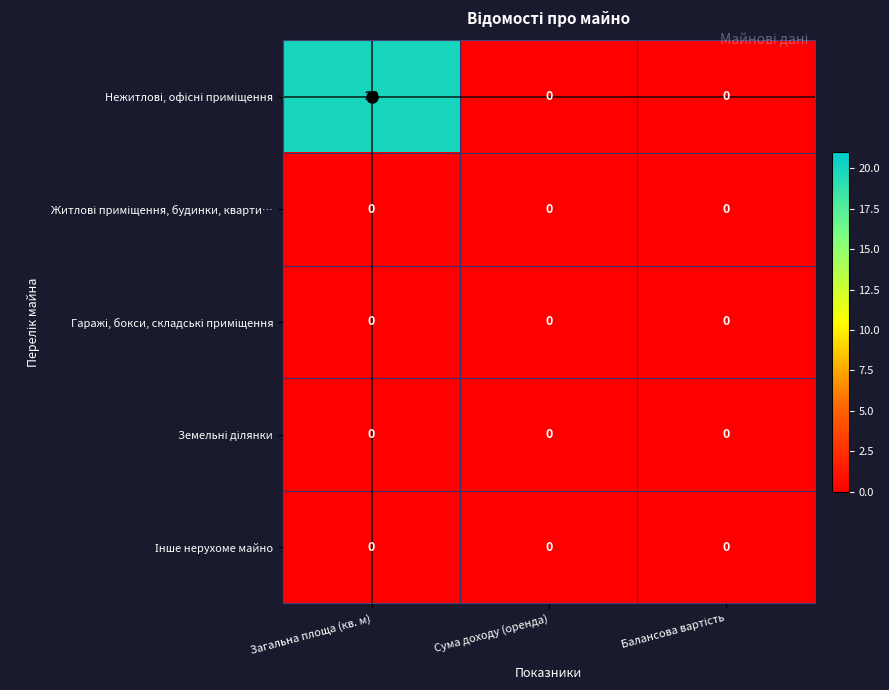

Which category has the highest value across all series?

Загальна площа (кв. м)